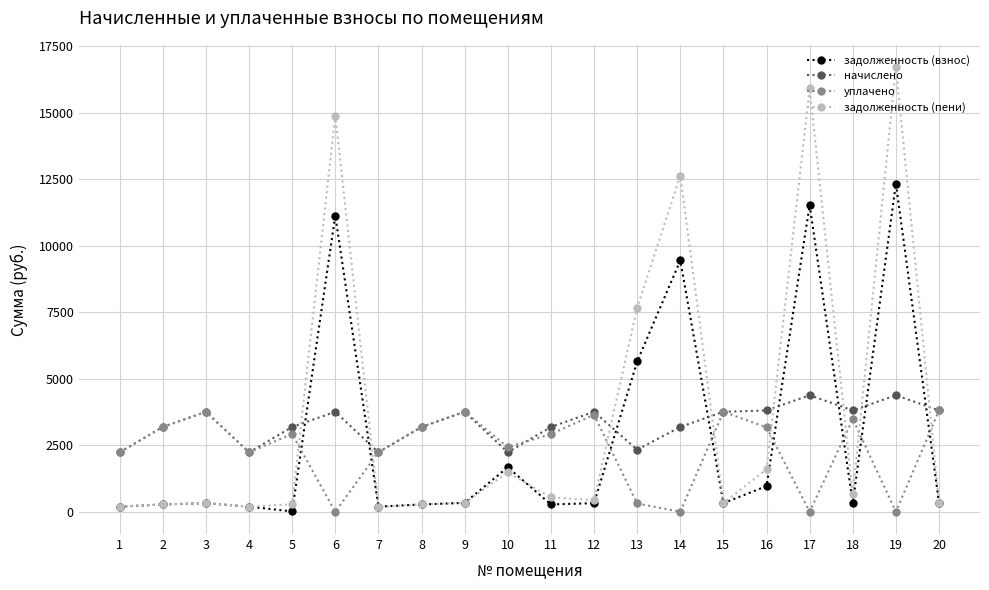

Between which two adjacent categories do задолженность (пени) and уплачено first intersect?

5 and 6